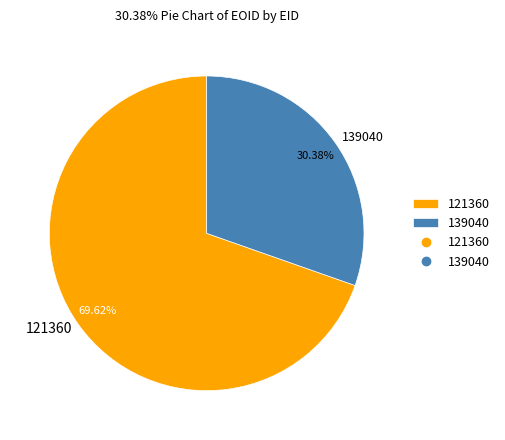

What is the total percentage of 139040 and 121360?

100.0%